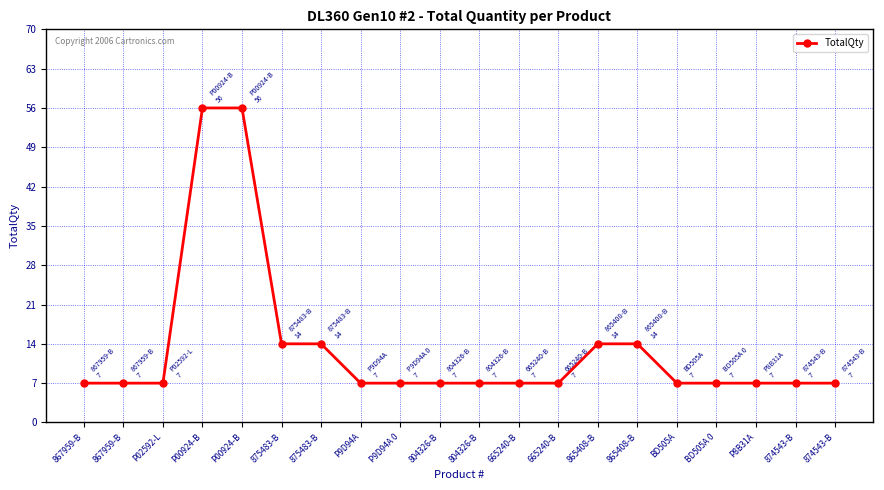

Approximately how many times larger is the value at P00924-B compared to P00924-B?

1.0